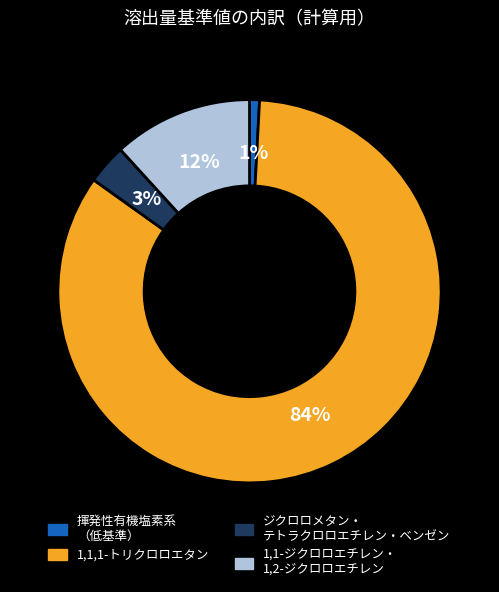

To the nearest percent, what is the difference between the largest and smallest slice percentages?

83%